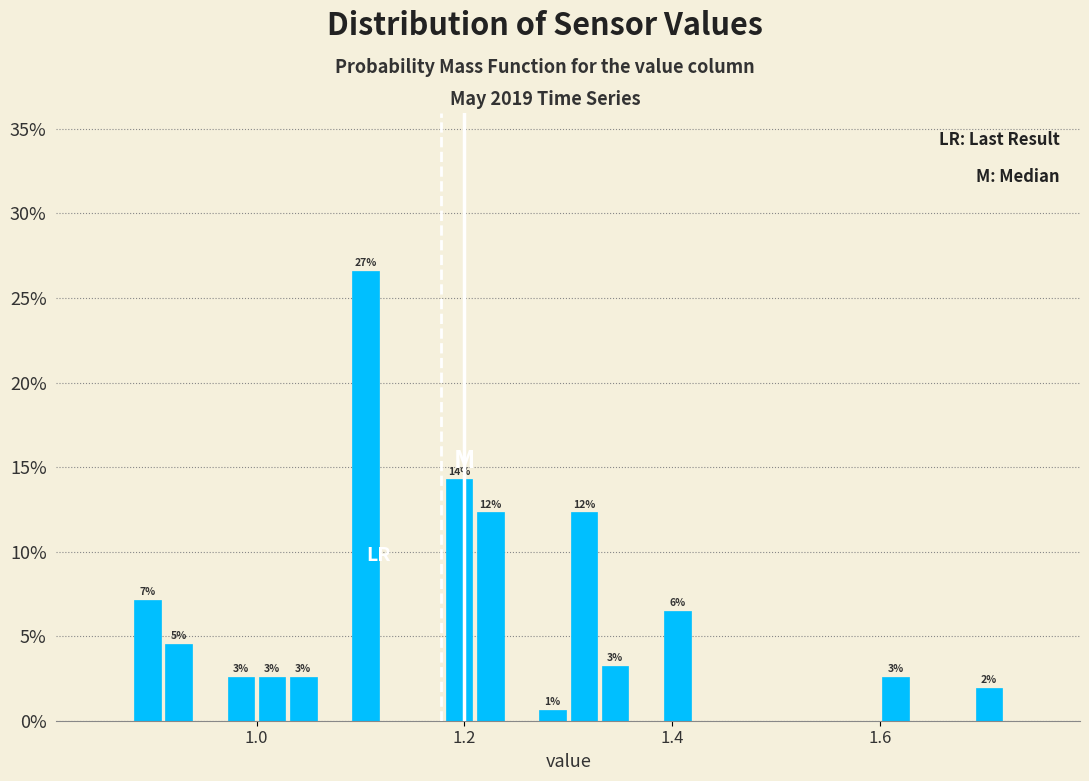

Read against the x-axis, roughly where is the centre of the tallest bar?

1.10